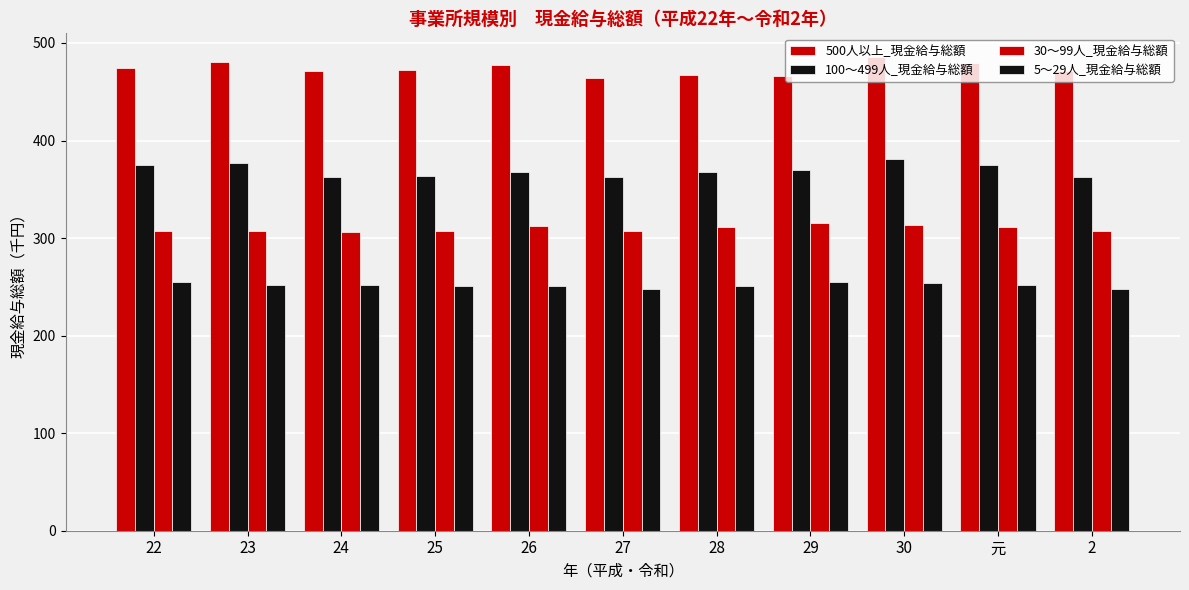

Rank the series by their average value, from lowest to highest.

5～29人_現金給与総額, 30～99人_現金給与総額, 100～499人_現金給与総額, 500人以上_現金給与総額